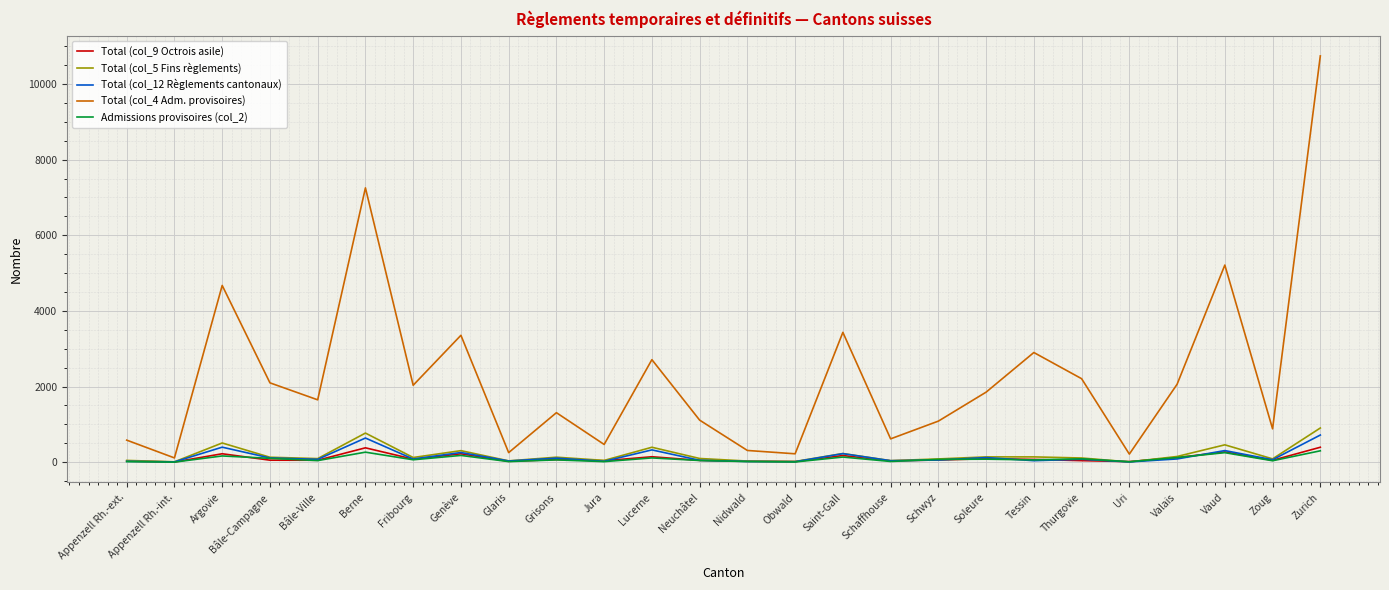

What is the difference between the Total (col_9 Octrois asile) values at Schwyz and Valais?

63